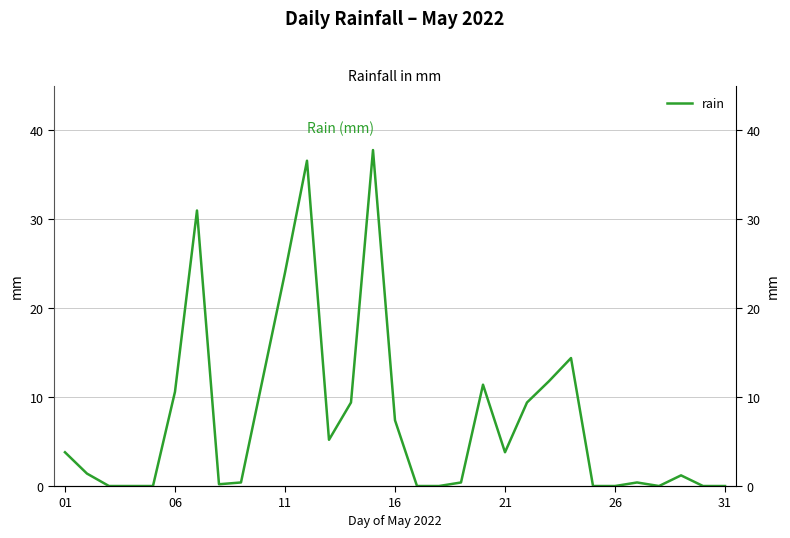

How many interior local valleys (lower than both neighbors) does the data have?

4